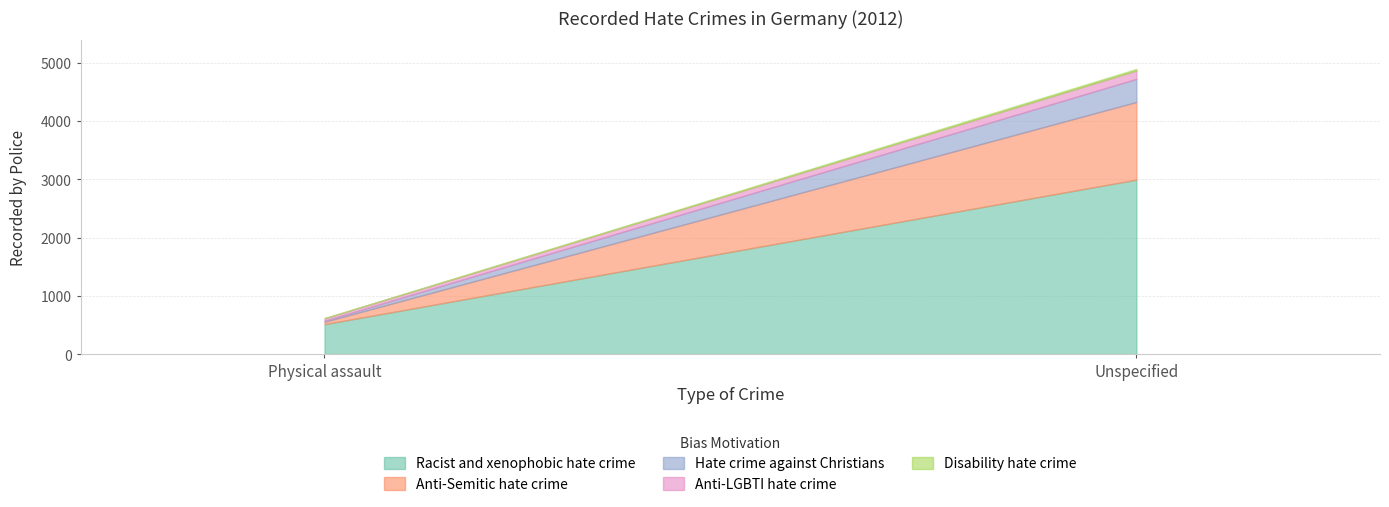

Rank the series by their maximum value, from highest to lowest.

Racist and xenophobic hate crime, Anti-Semitic hate crime, Hate crime against Christians, Anti-LGBTI hate crime, Disability hate crime